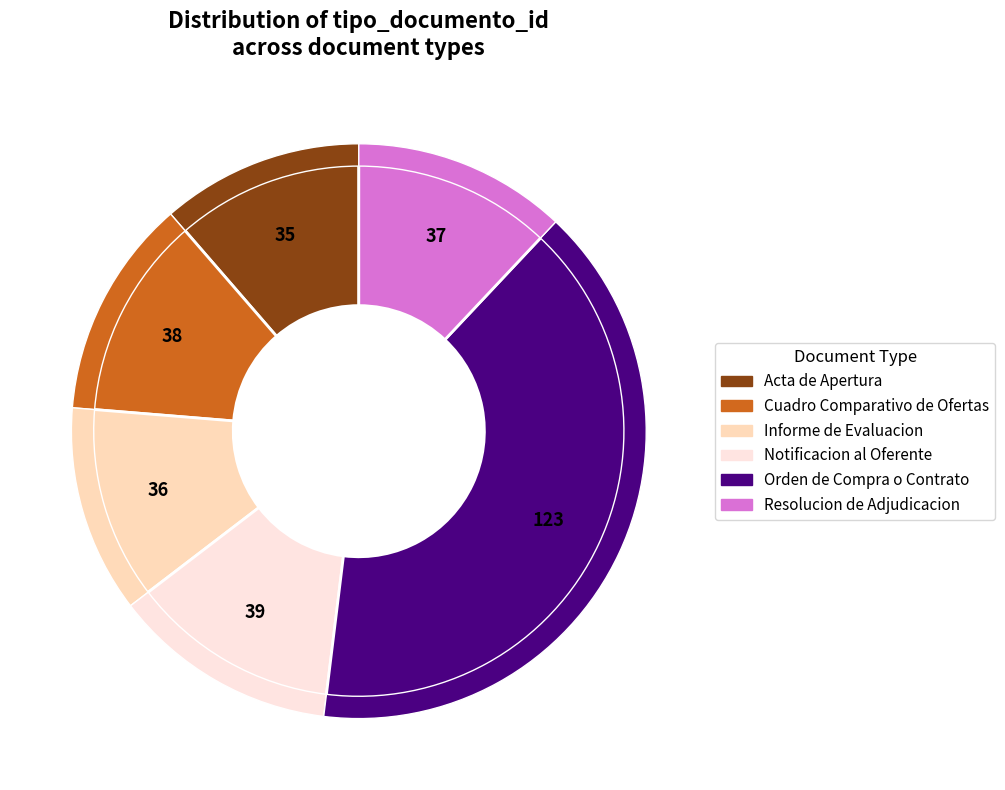

How many segments does this pie chart have?

6